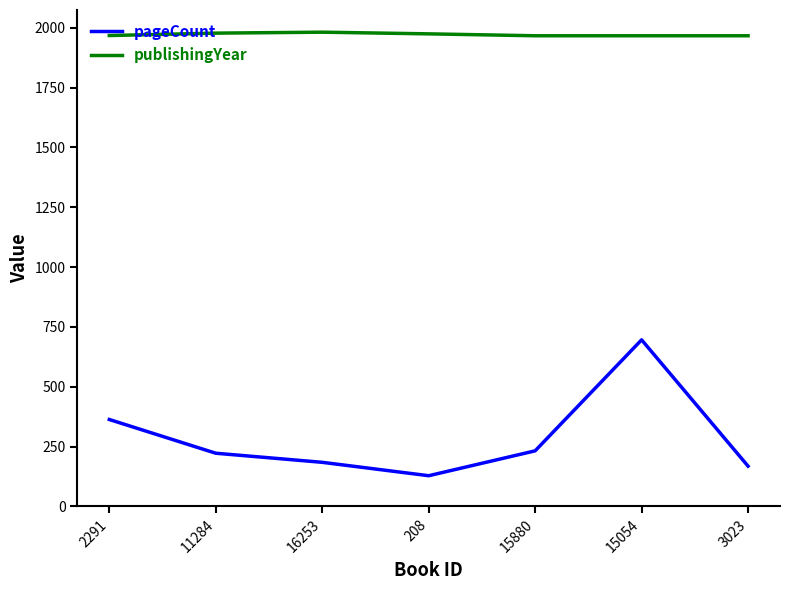

Is the value of publishingYear at 2291 greater than the value of pageCount at 11284?

Yes